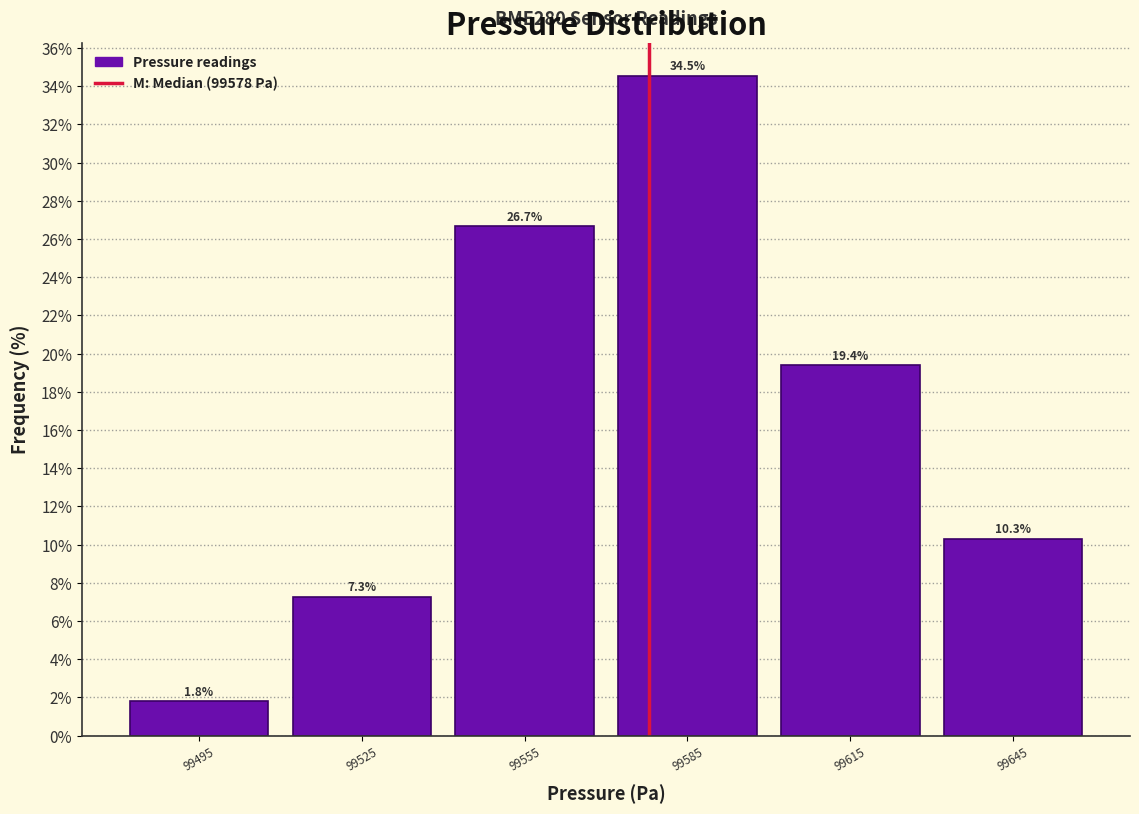

Which range on the x-axis has the tallest bar?

99570 to 99600